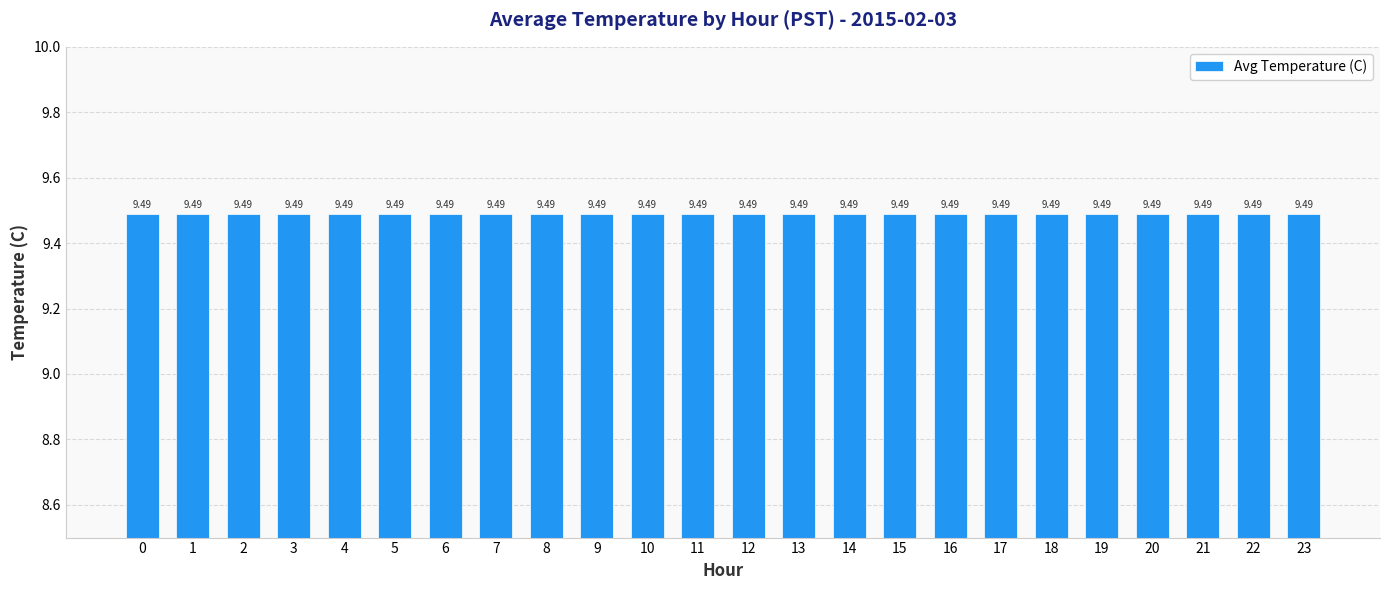

The value at 22 is 13.3. True or false?

False